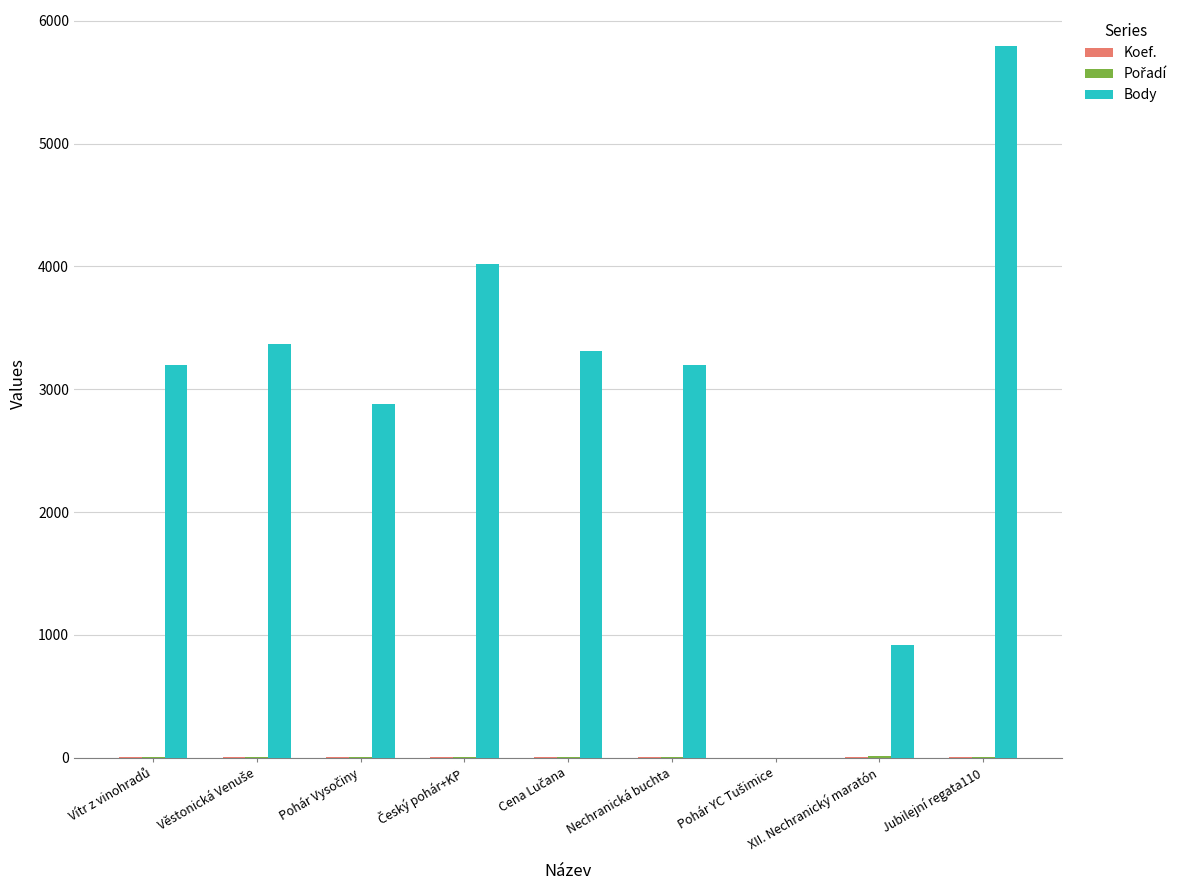

Which series has the largest total across all categories?

Body